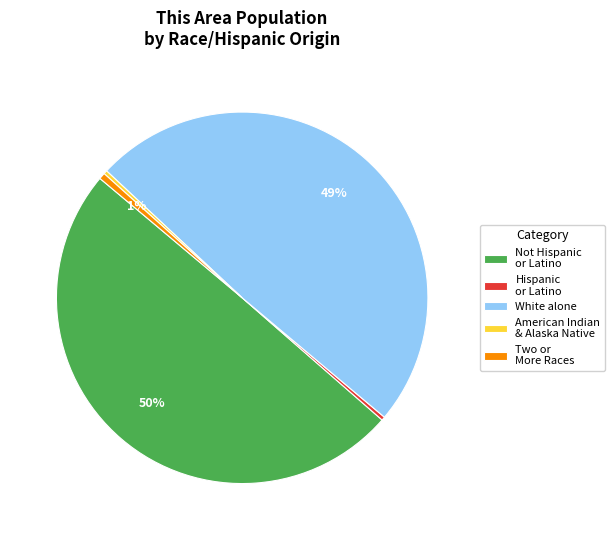

To the nearest percent, what is the combined percentage of American Indian & Alaska Native and White alone?

49%